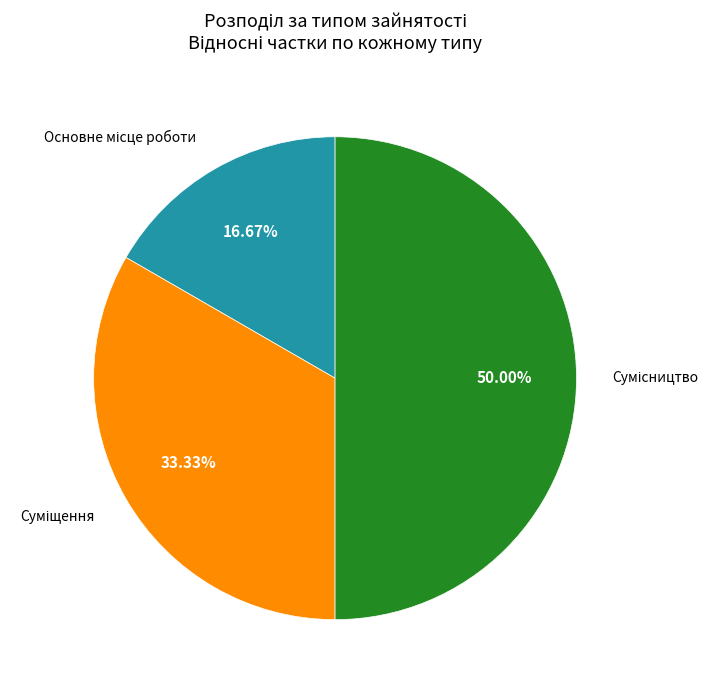

Does Суміщення account for over 50% of the chart?

No